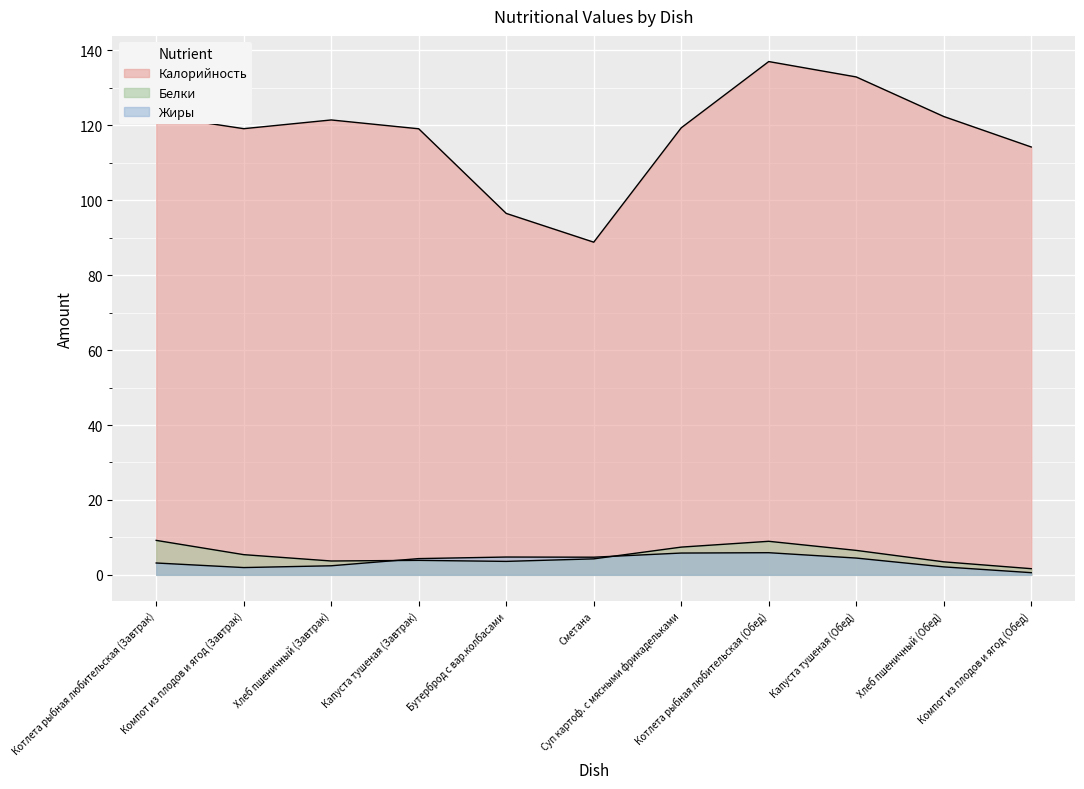

Which series has the largest range (max minus min)?

Калорийность